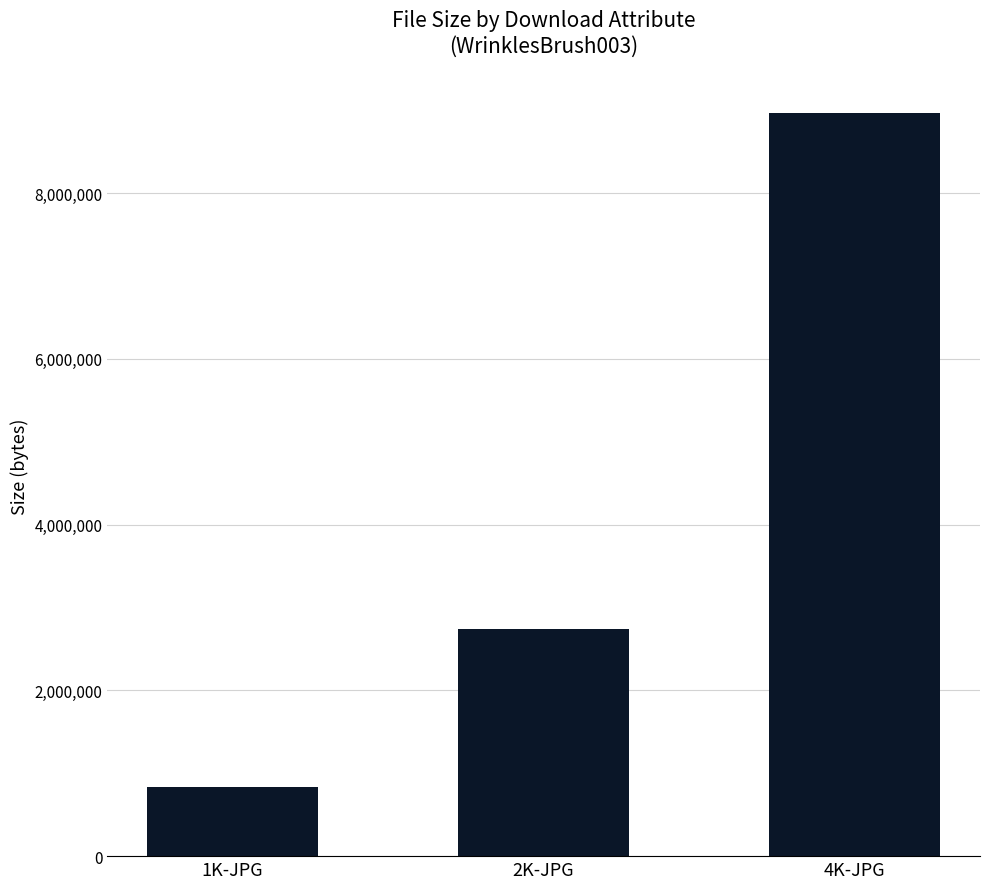

What is the label of the 3rd bar from the right?

1K-JPG